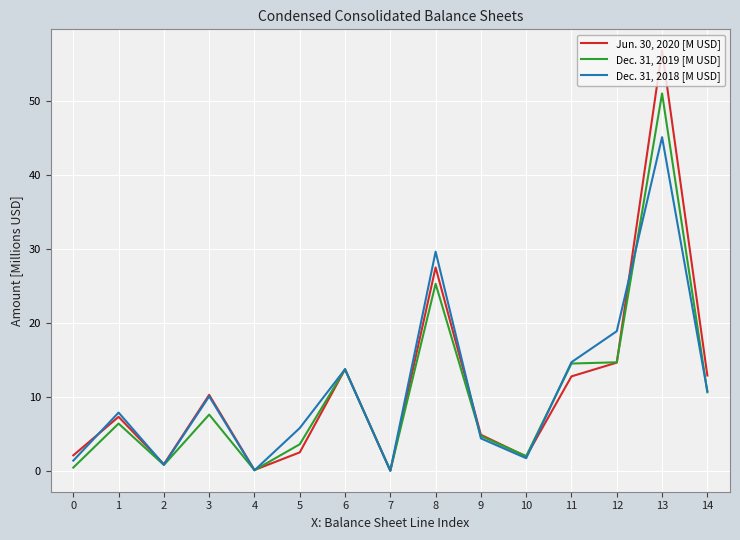

What is the average value of the Dec. 31, 2018 [M USD] series?

11.0